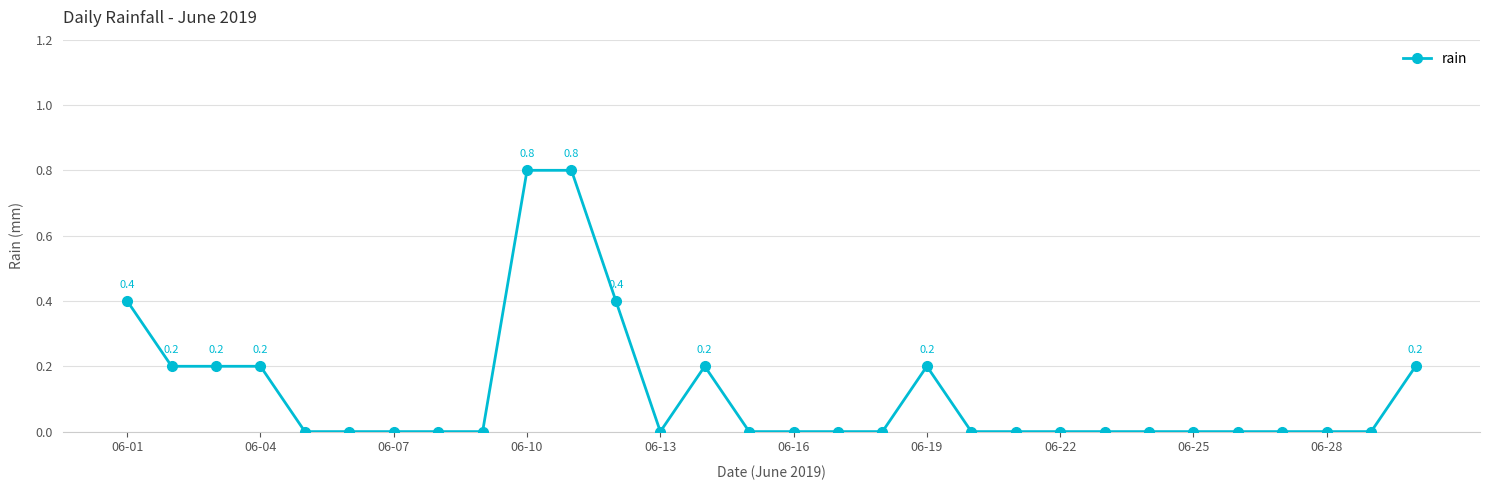

What is the difference between the second highest and minimum values?

0.8